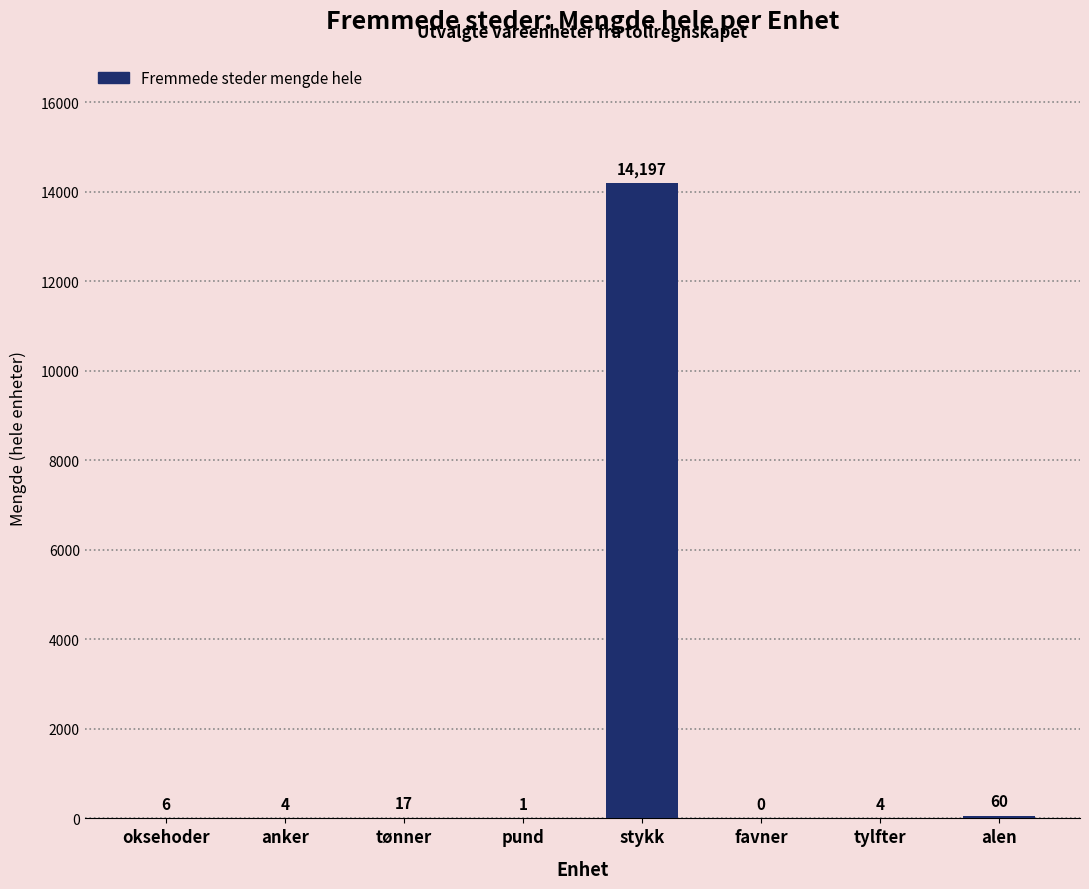

What is the average value?

1786